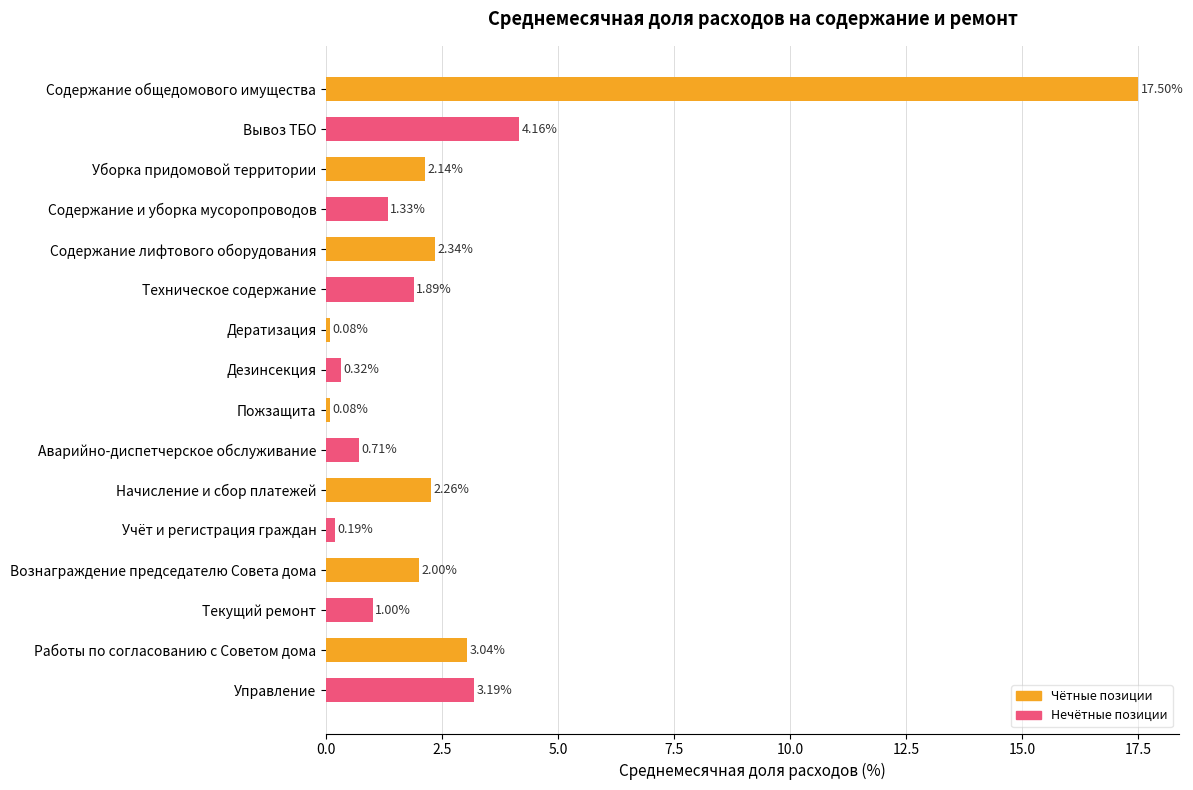

Does the chart contain any negative values?

No